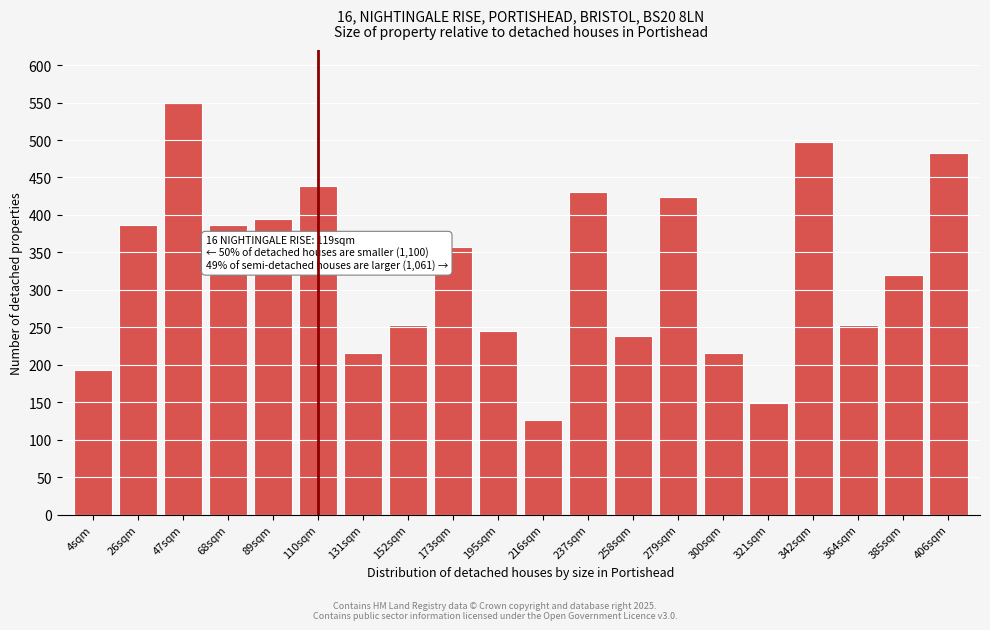

Reading left to right, transcribe all the data shown in this chart.

193.2	386.5	550.0	386.5	393.9	438.5	215.5	252.7	356.8	245.3	126.4	431.1	237.8	423.6	215.5	148.6	498.0	252.7	319.6	483.1